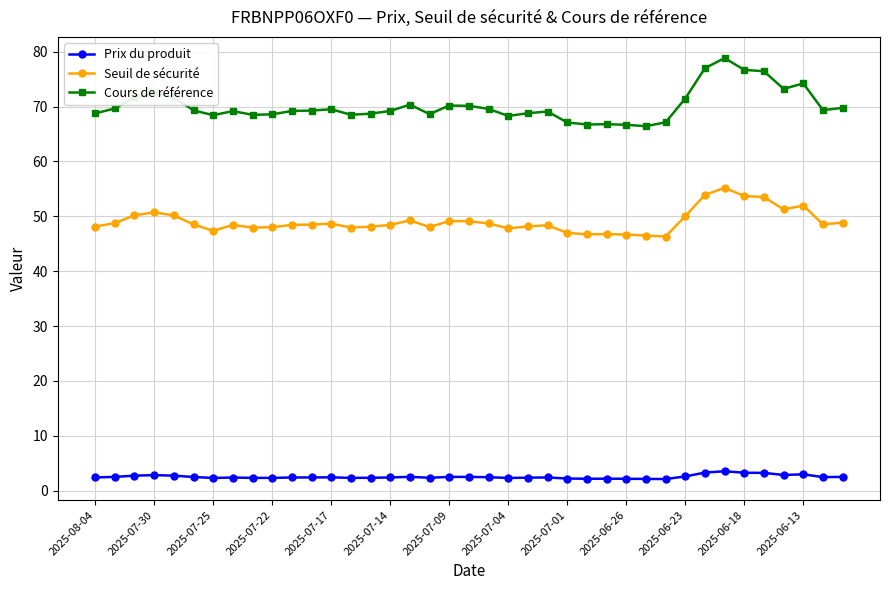

Which series has the largest total across all categories?

Cours de référence